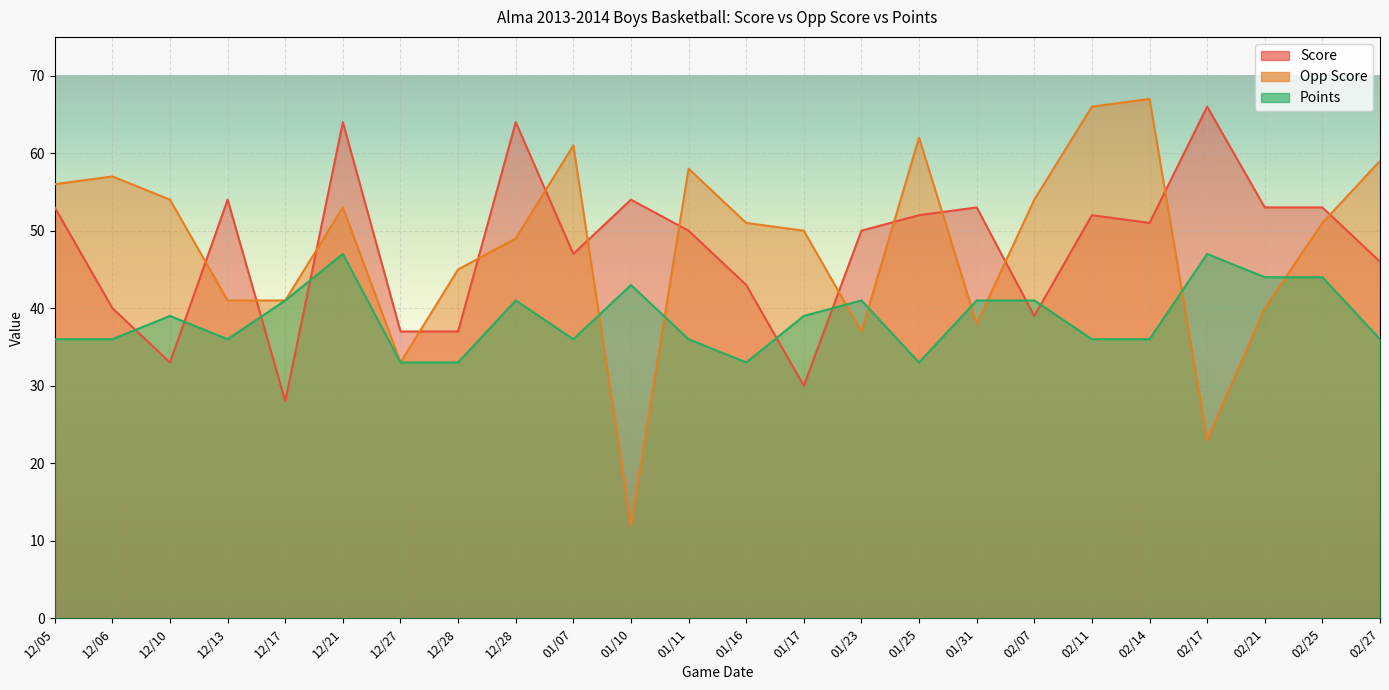

What is the difference between the Points values at 01/25 and 01/31?

8